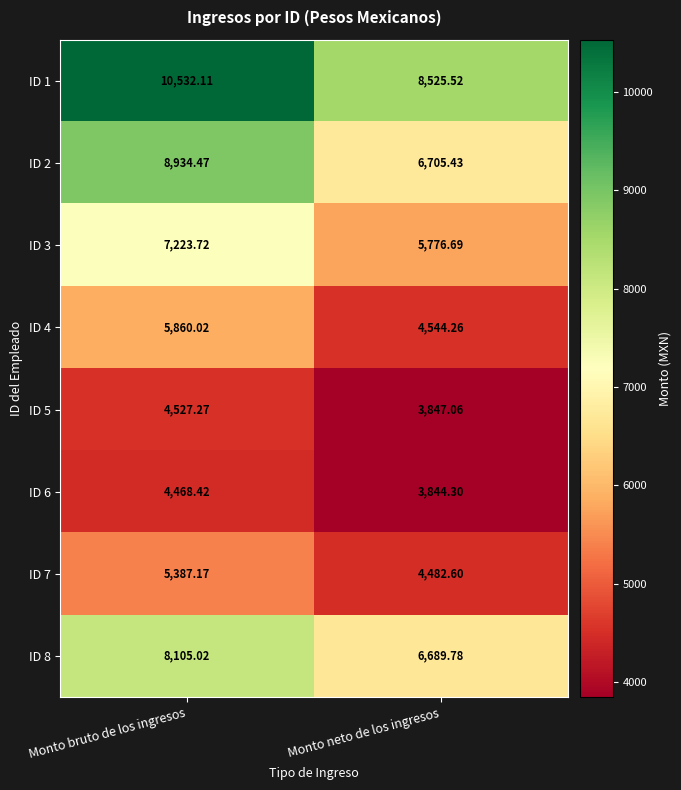

Rank the series by their maximum value, from lowest to highest.

ID 6, ID 5, ID 7, ID 4, ID 3, ID 8, ID 2, ID 1